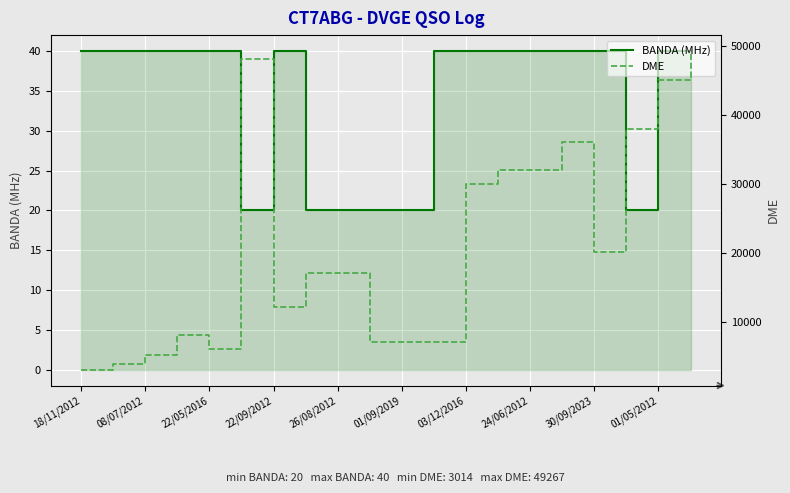

What is the value of the DME point at the 9th from the left?

17003